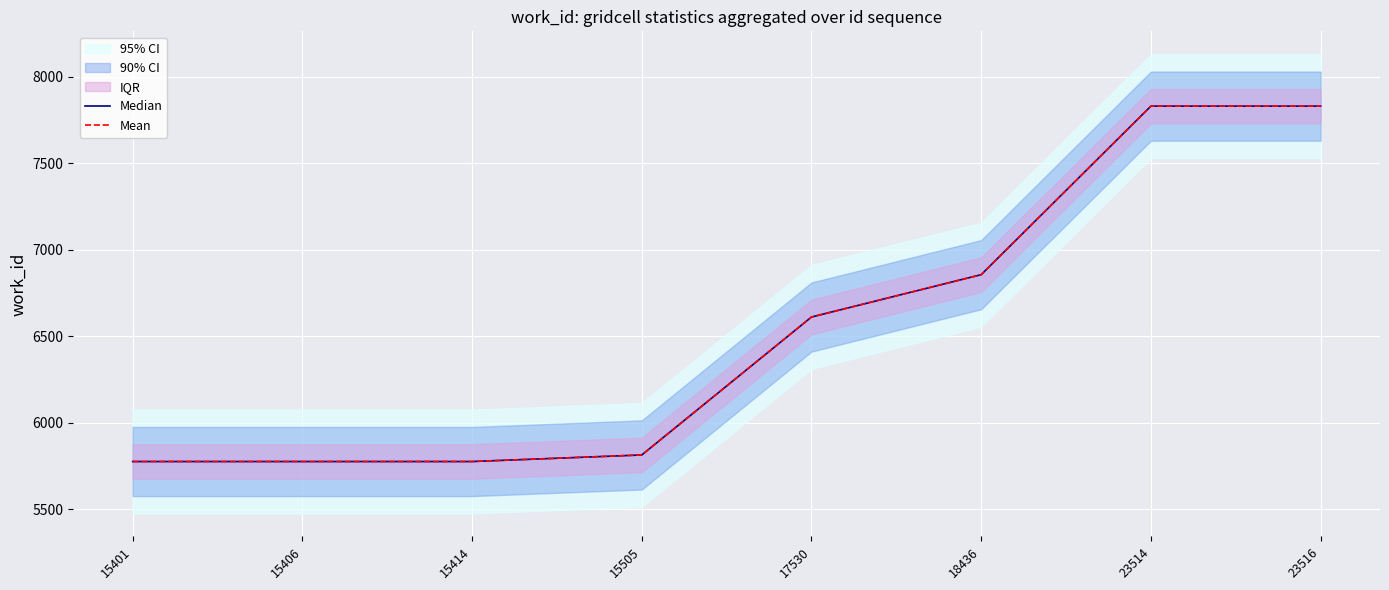

What is the minimum value for Mean?

5775